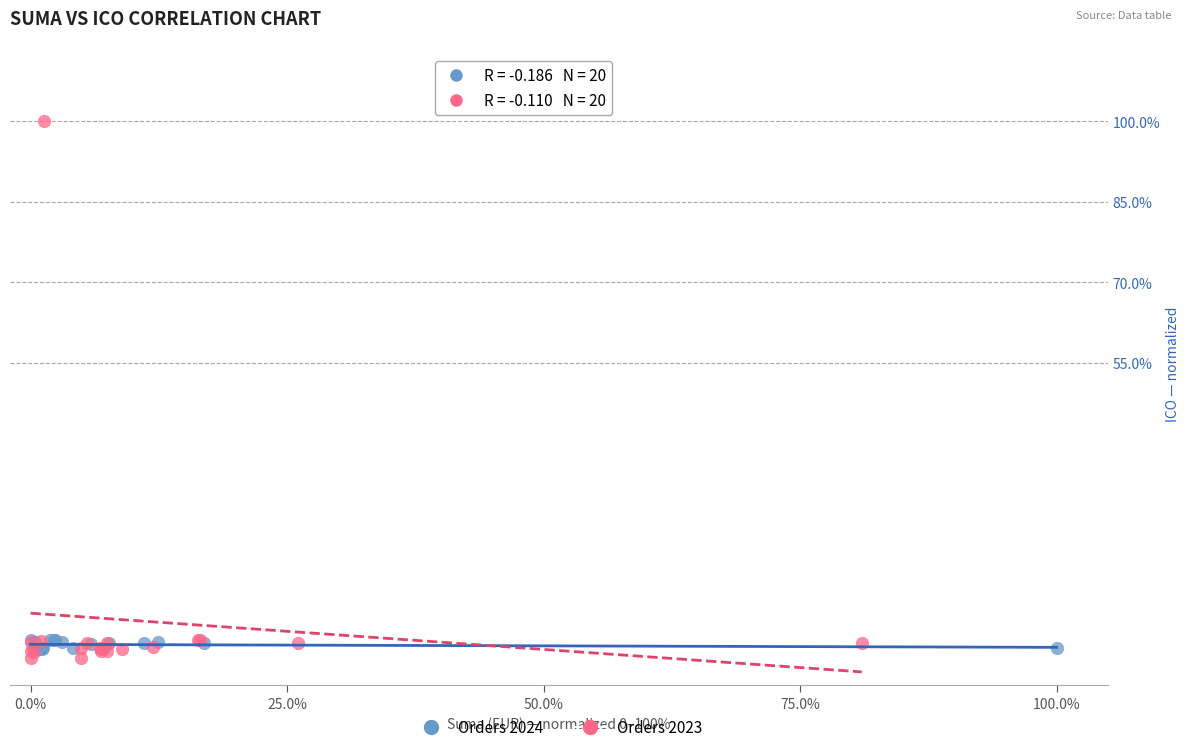

Which series reaches the minimum Y coordinate?

Orders 2023